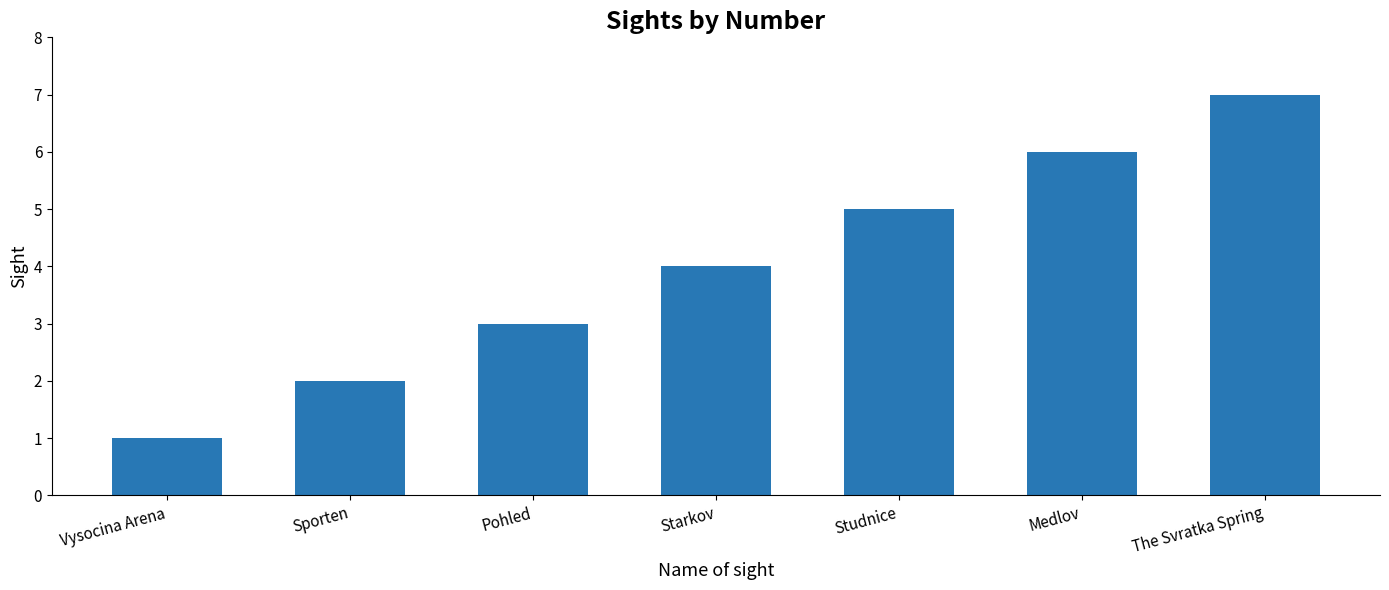

Reading left to right, transcribe all the data shown in this chart.

1	2	3	4	5	6	7